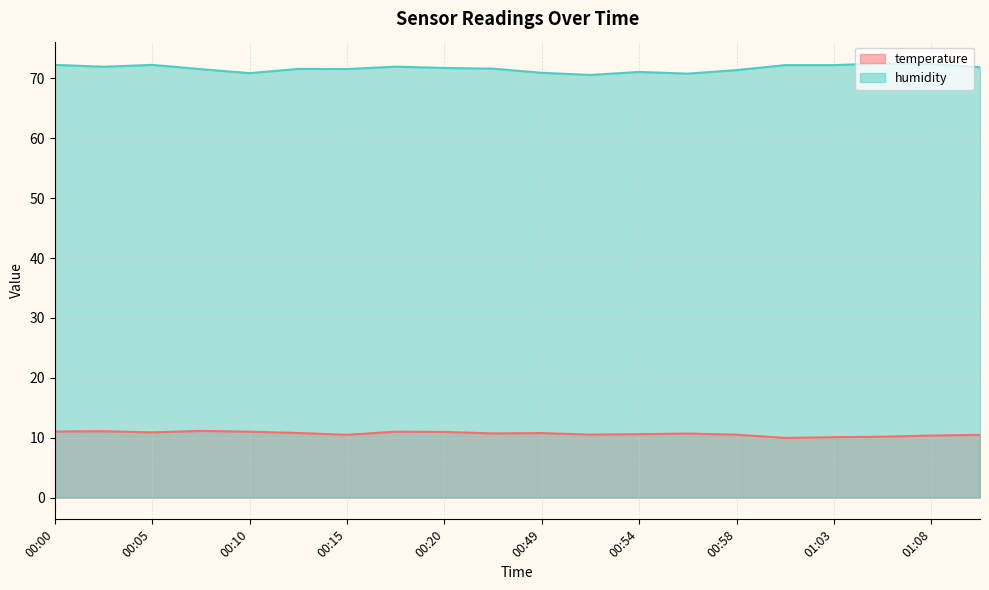

What is the difference between the second highest and second lowest values in the temperature series?

1.0